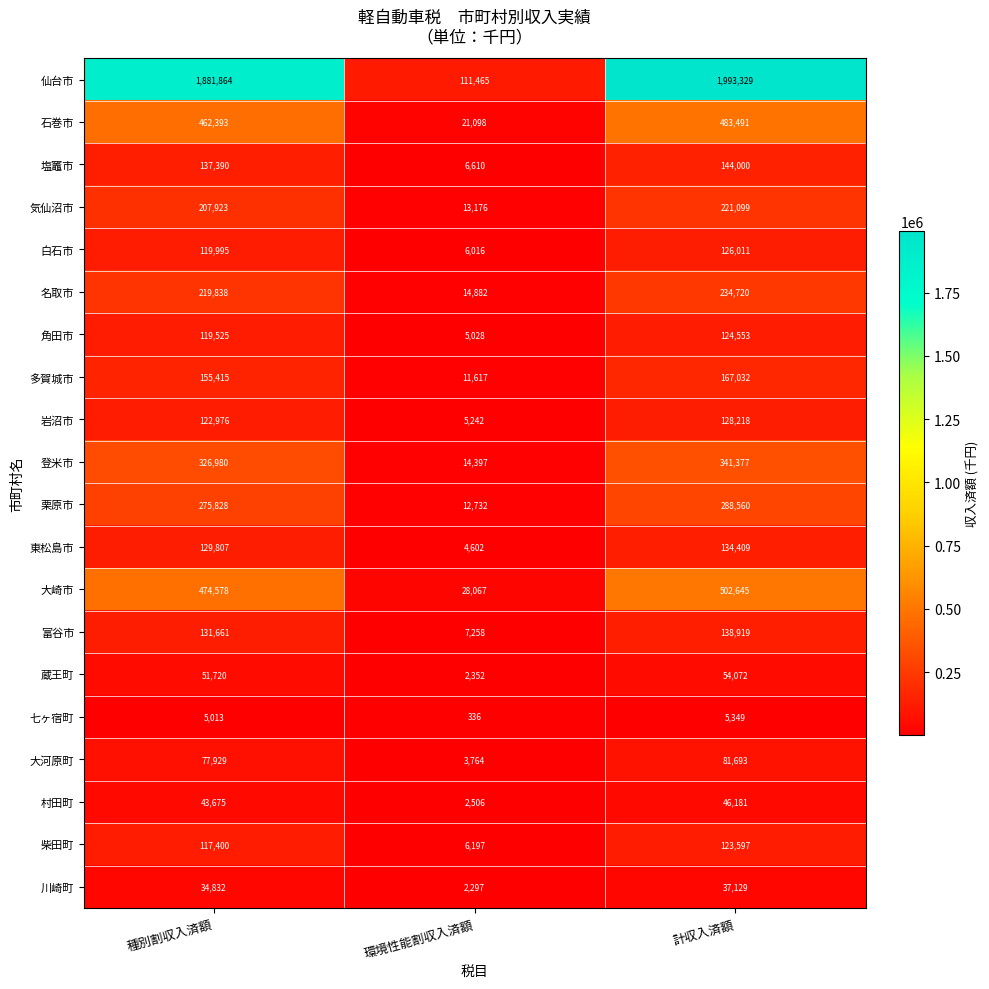

Rank the series at 計収入済額 from lowest to highest value.

七ヶ宿町, 川崎町, 村田町, 蔵王町, 大河原町, 柴田町, 角田市, 白石市, 岩沼市, 東松島市, 富谷市, 塩竈市, 多賀城市, 気仙沼市, 名取市, 栗原市, 登米市, 石巻市, 大崎市, 仙台市